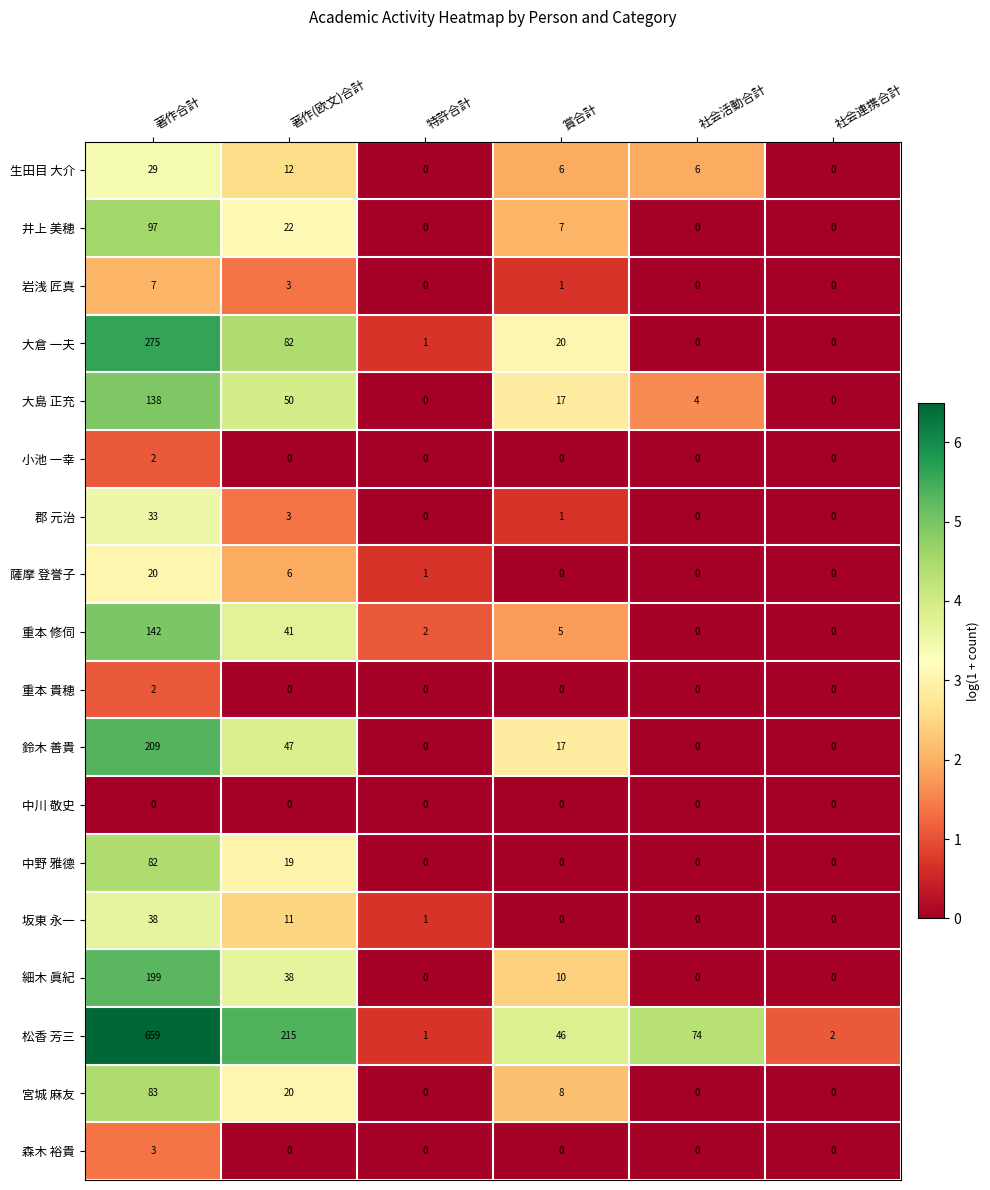

At which category does the chart reach its peak across all series?

著作合計